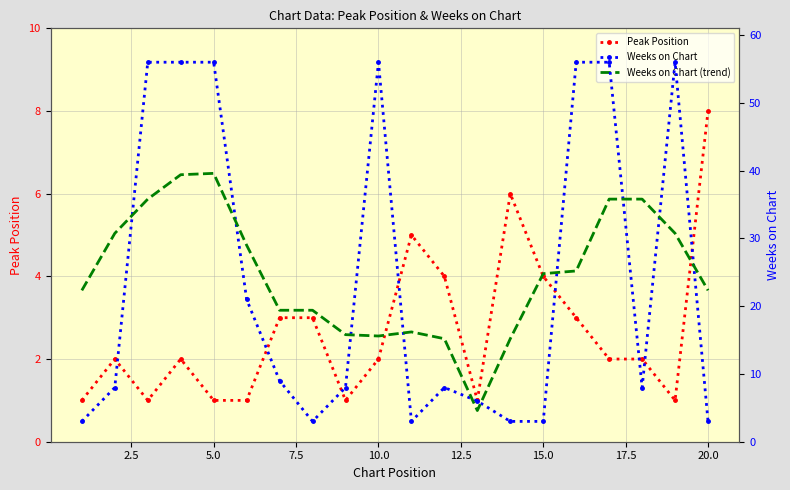

What is the value of the Peak Position point at the 14th from the left?

6.0